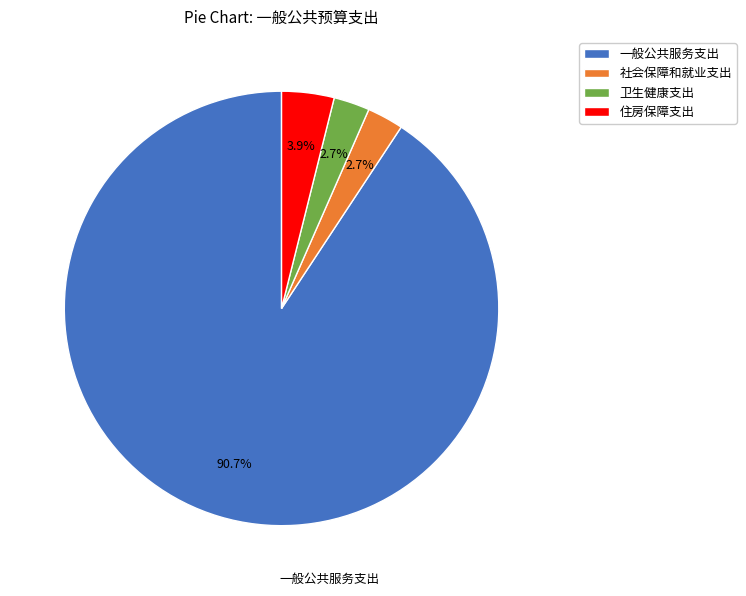

To the nearest percent, what portion does 一般公共服务支出 represent?

91%